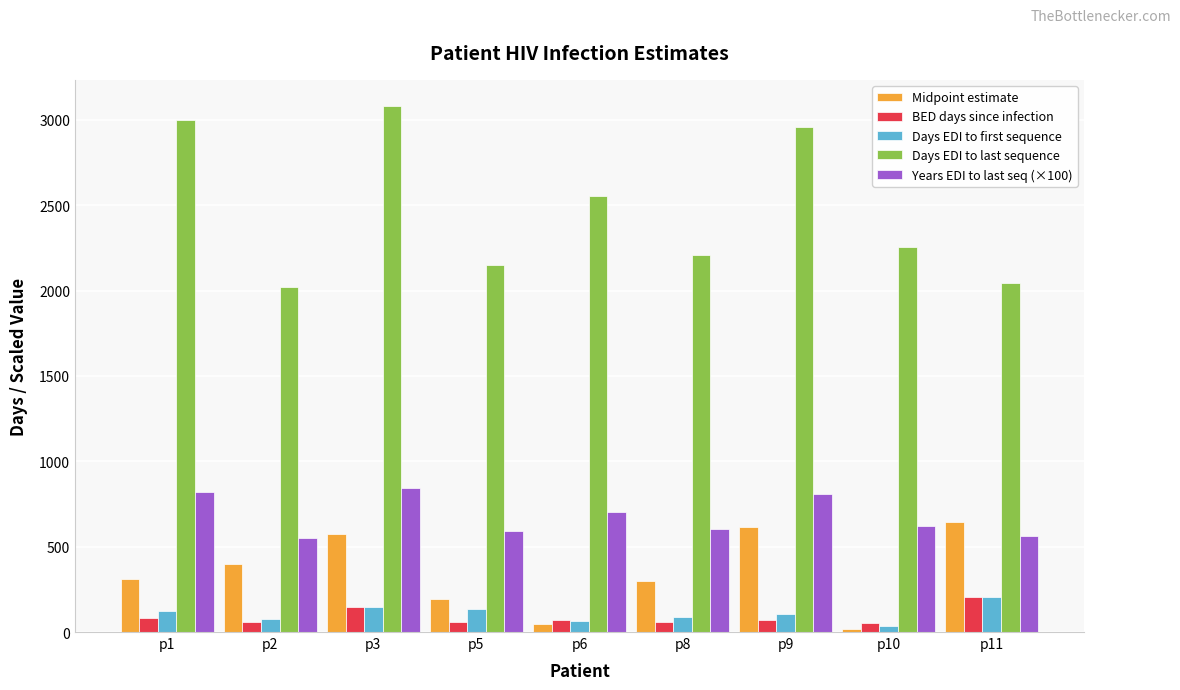

Is it true that Midpoint estimate equals 166.7 at p9?

False